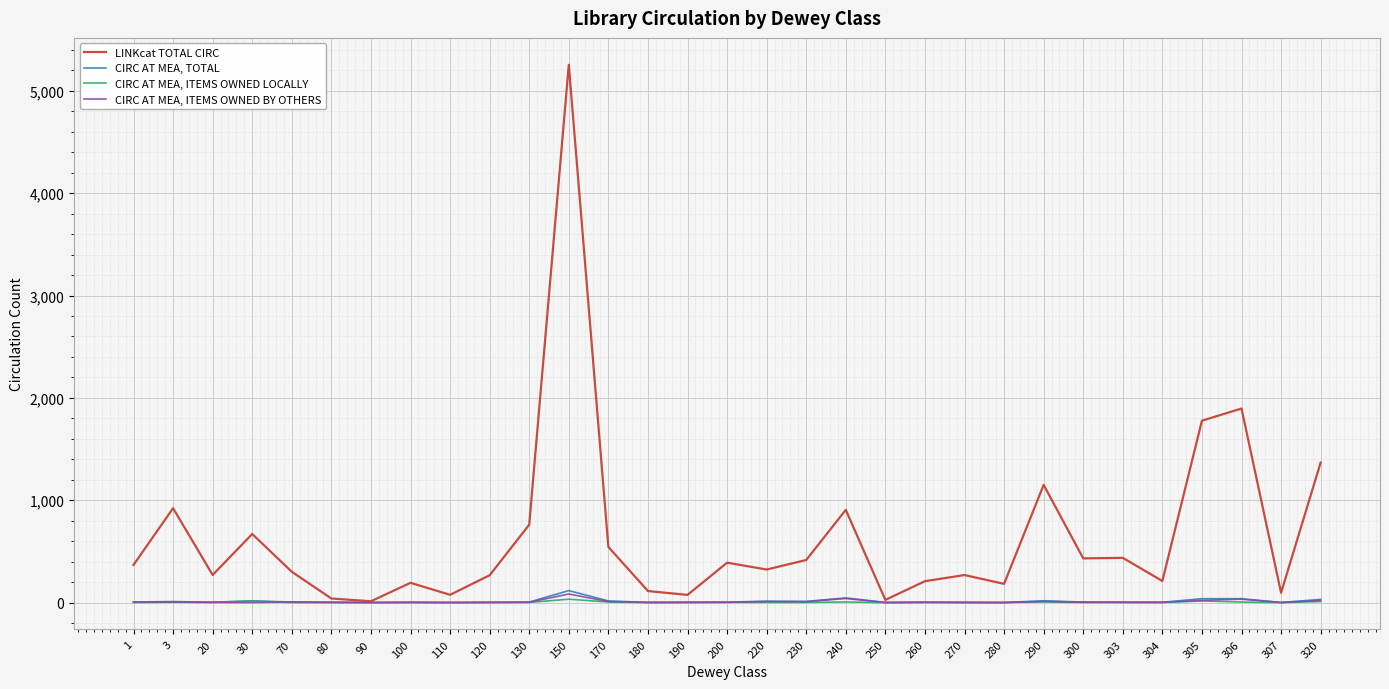

Is it true that CIRC AT MEA, ITEMS OWNED LOCALLY equals 0 at 307?

True